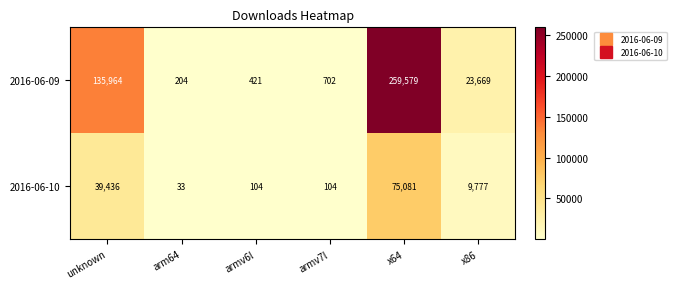

Which series has the widest spread of values?

2016-06-09